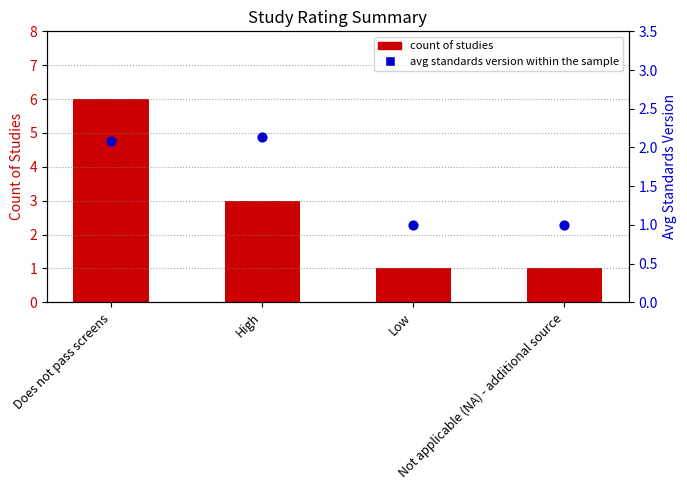

Which series contains the lowest Y value?

Count of Studies